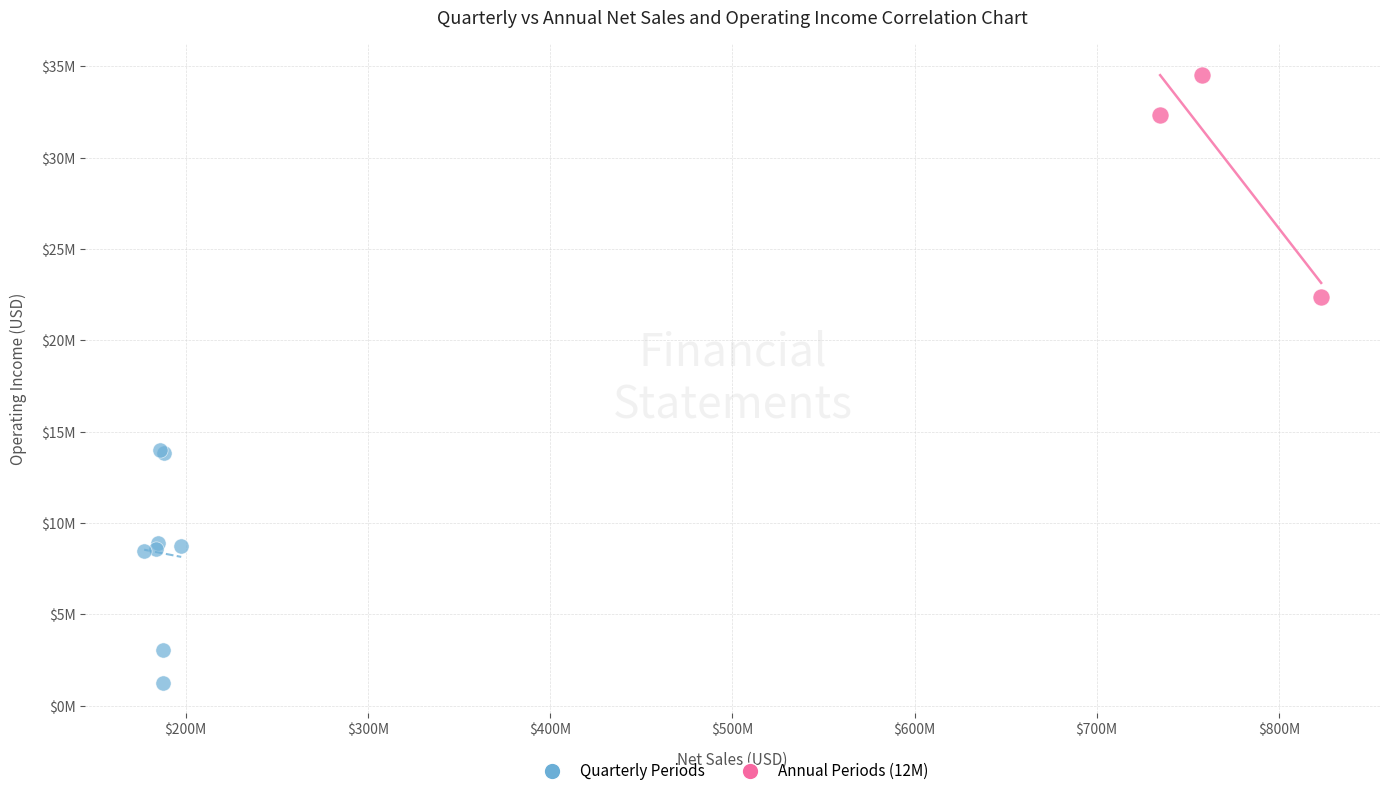

What are all the series names shown in the legend?

Quarterly Periods, Annual Periods (12M)